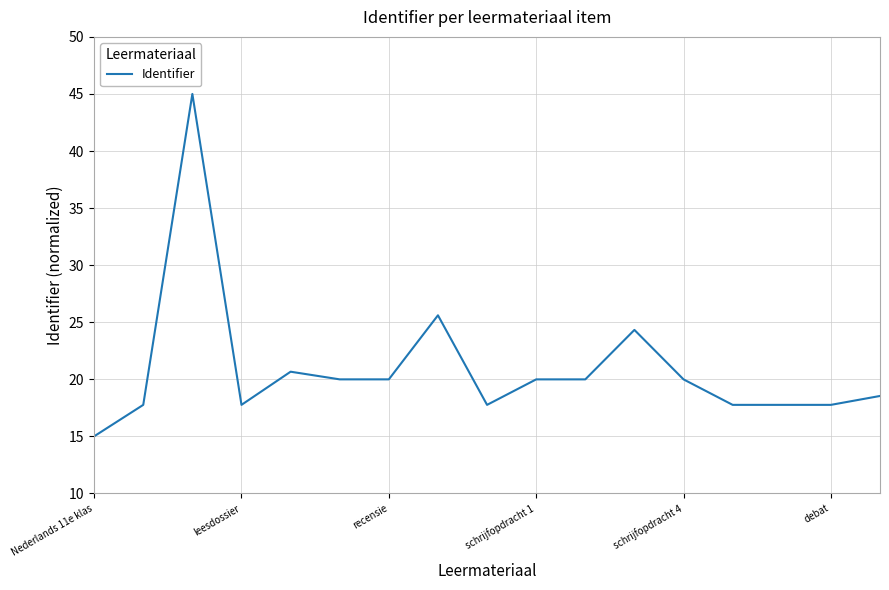

True or false: there are more than 1 points higher than both neighbors.

True